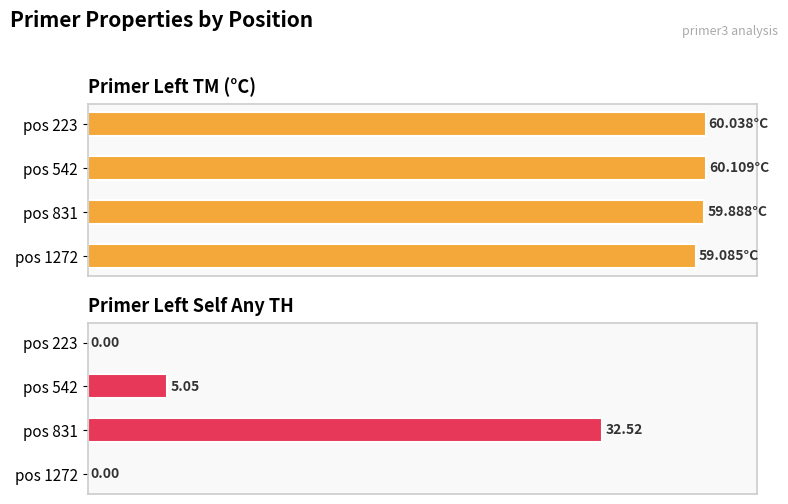

What is the spread (max minus min) of values at pos 223?

60.0